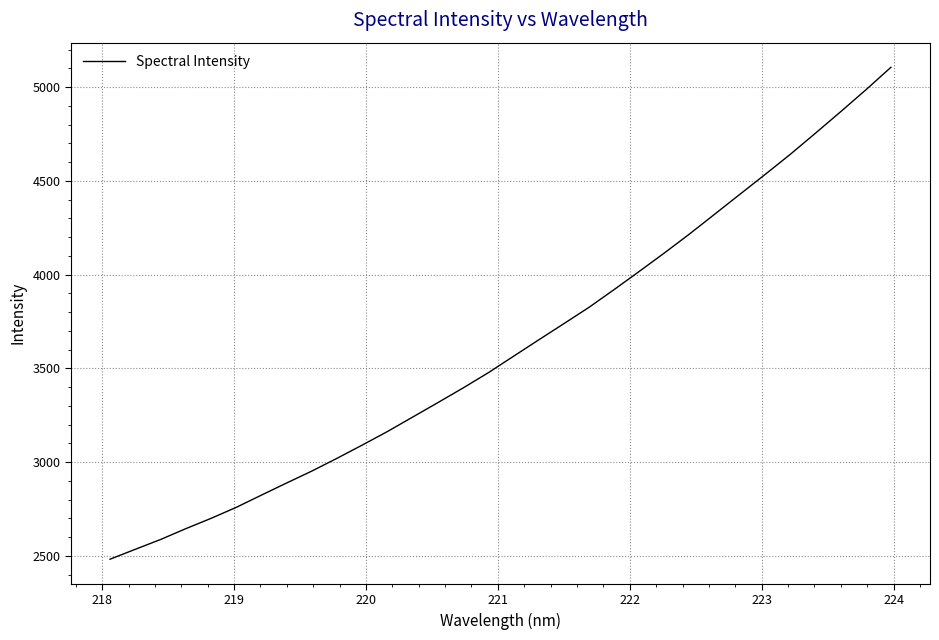

How many values exceed 3564?

16